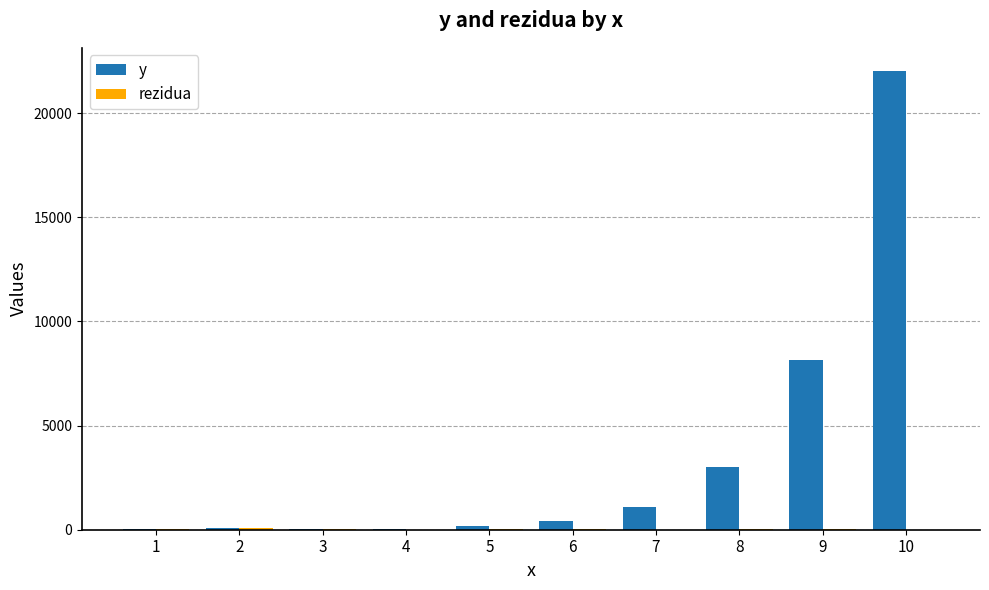

What is the maximum value shown in the chart?

22032.5